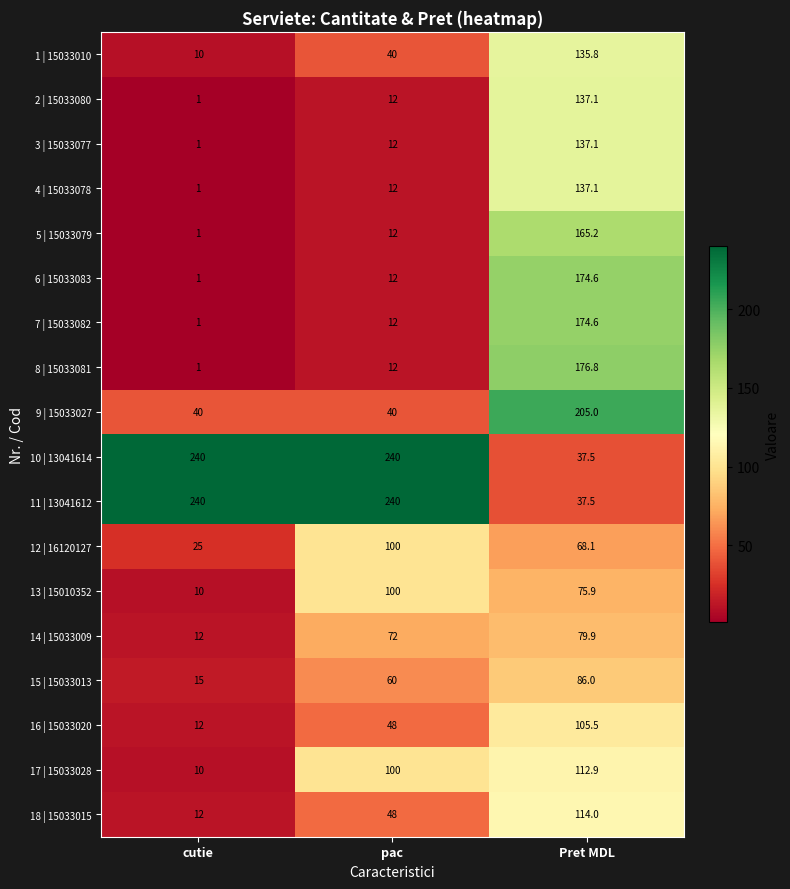

Is it true that 14 | 15033009 equals 35.3 at Pret MDL?

False